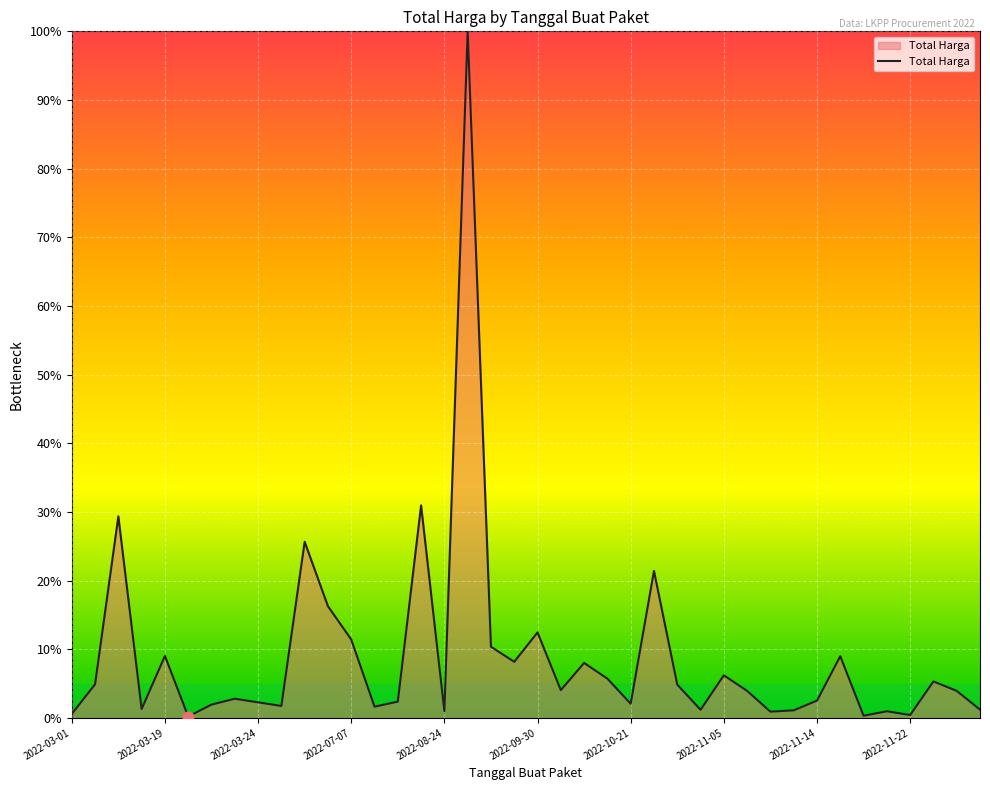

What is the difference between the maximum and minimum values?

99.8